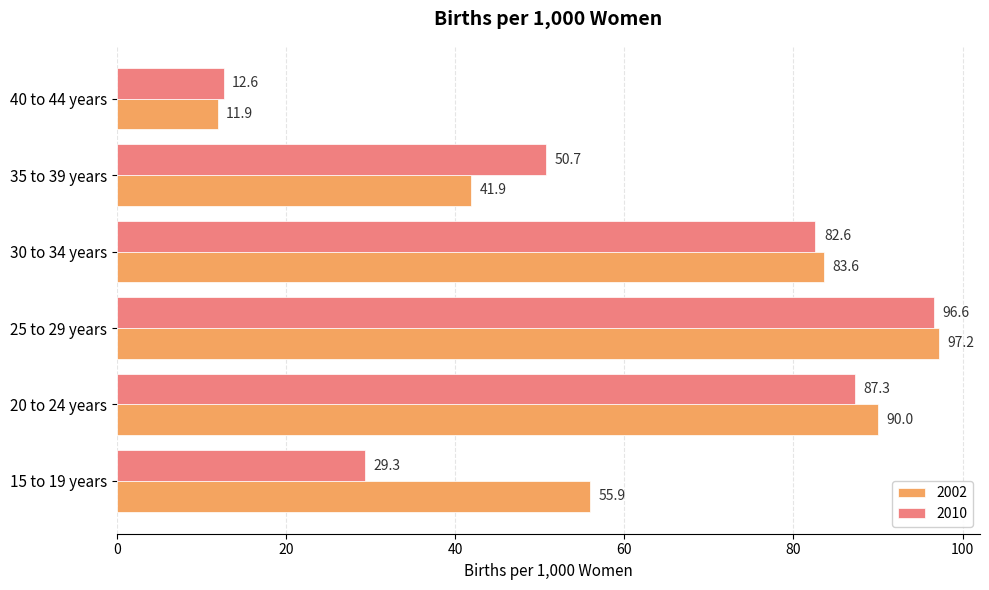

Rank the series by their maximum value, from lowest to highest.

2010, 2002